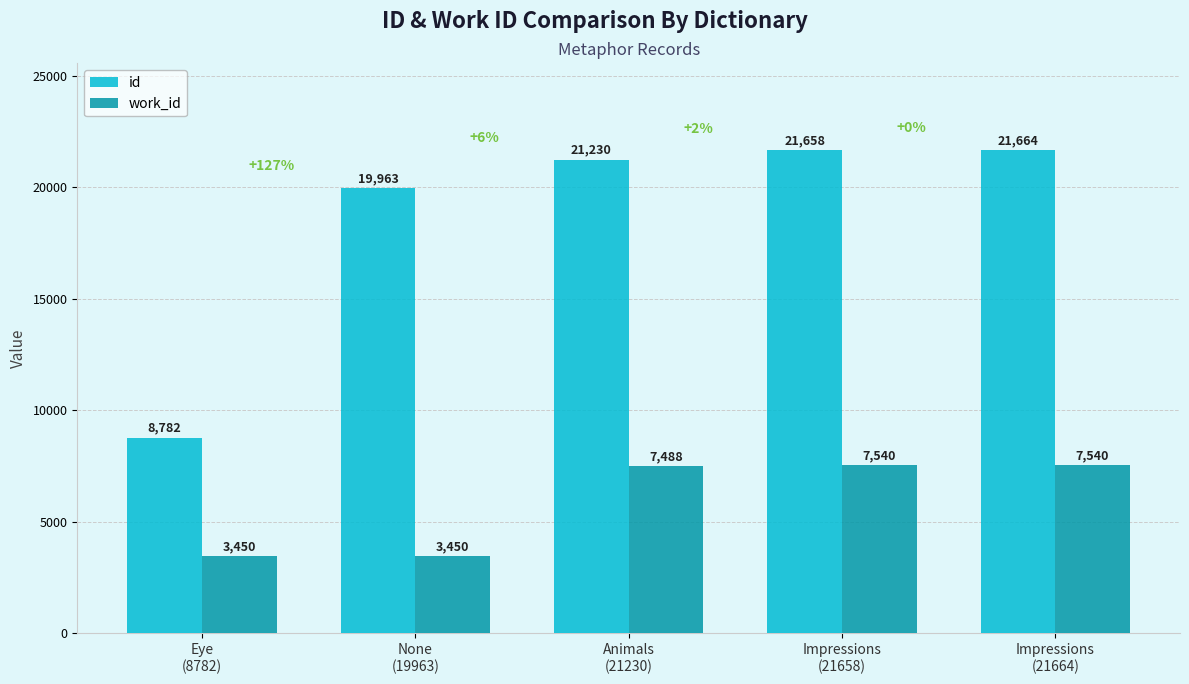

Reading right to left, transcribe all the data shown in this chart.

id: Impressions
(21664)=21664	Impressions
(21658)=21658	Animals
(21230)=21230	None
(19963)=19963	Eye
(8782)=8782
work_id: Impressions
(21664)=7540	Impressions
(21658)=7540	Animals
(21230)=7488	None
(19963)=3450	Eye
(8782)=3450